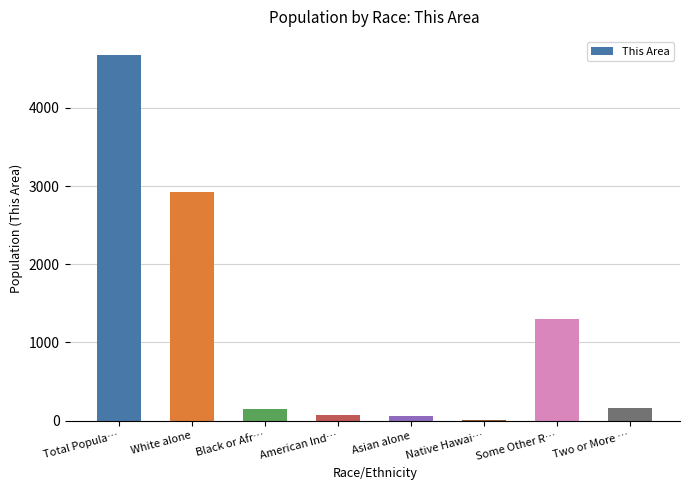

Between Asian alone and Total Popula…, which is larger?

Total Popula…